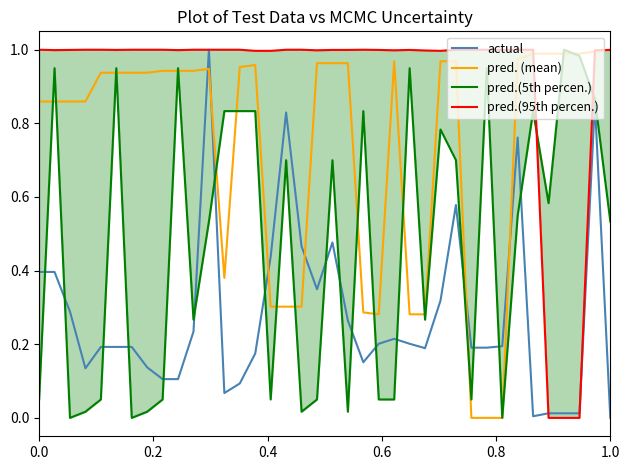

After their last crossing, which series has the higher values: actual or pred. (mean)?

pred. (mean)